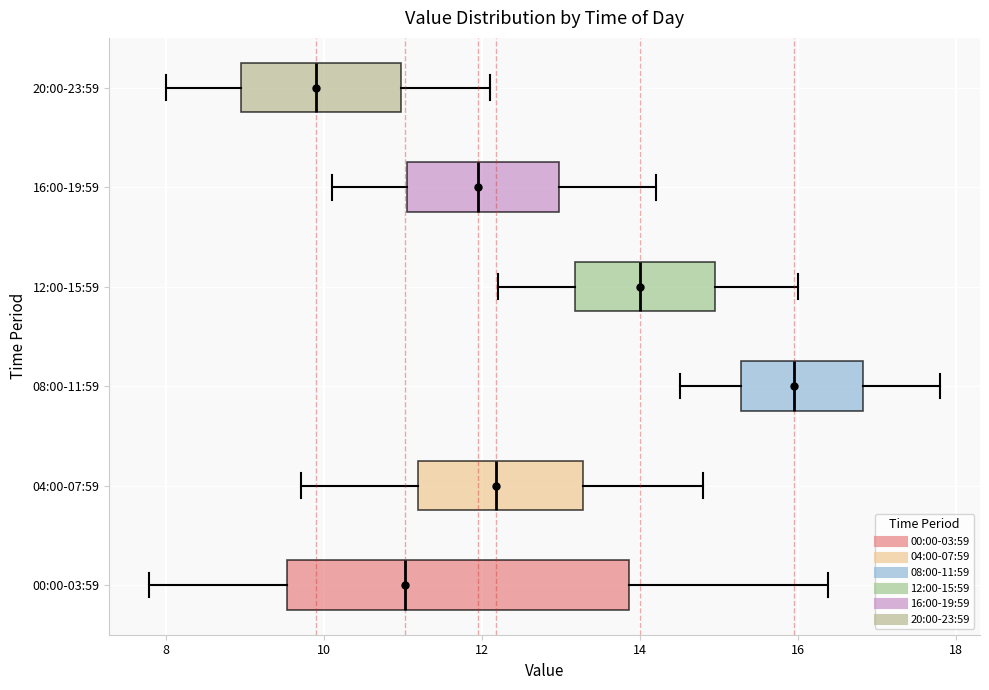

Where does the median line of the box for 08:00-11:59 sit on the x-axis? The values are not printed on the chart, so give them approximately, as read against the axis.

16.0